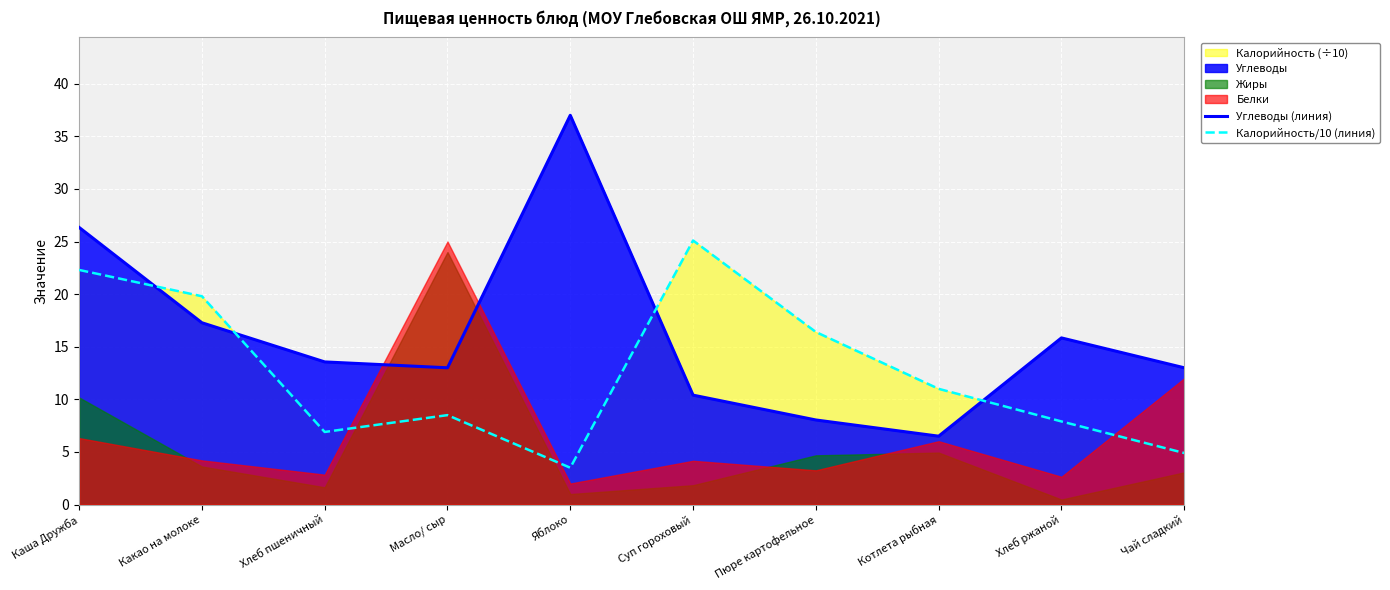

At which category is the sum across all series the highest?

Каша Дружба